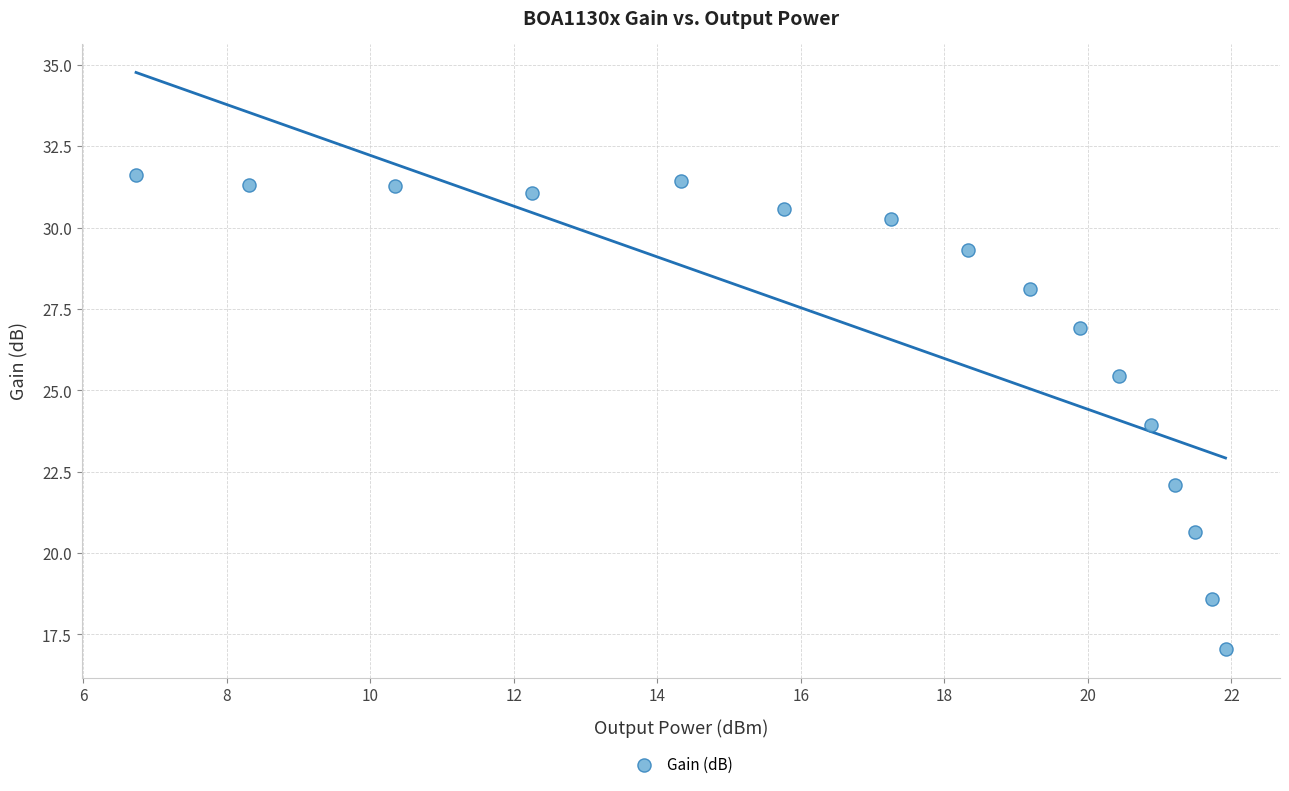

What is the range of X values (max minus min)?

15.2